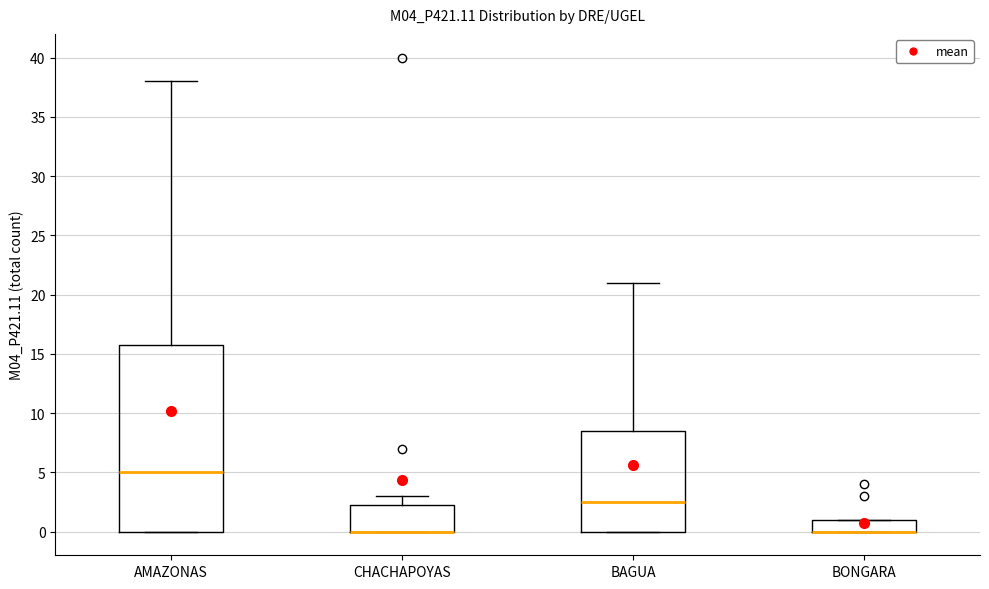

Where does the upper whisker of the box for BAGUA end on the y-axis? The values are not printed on the chart, so give them approximately, as read against the axis.

21.0